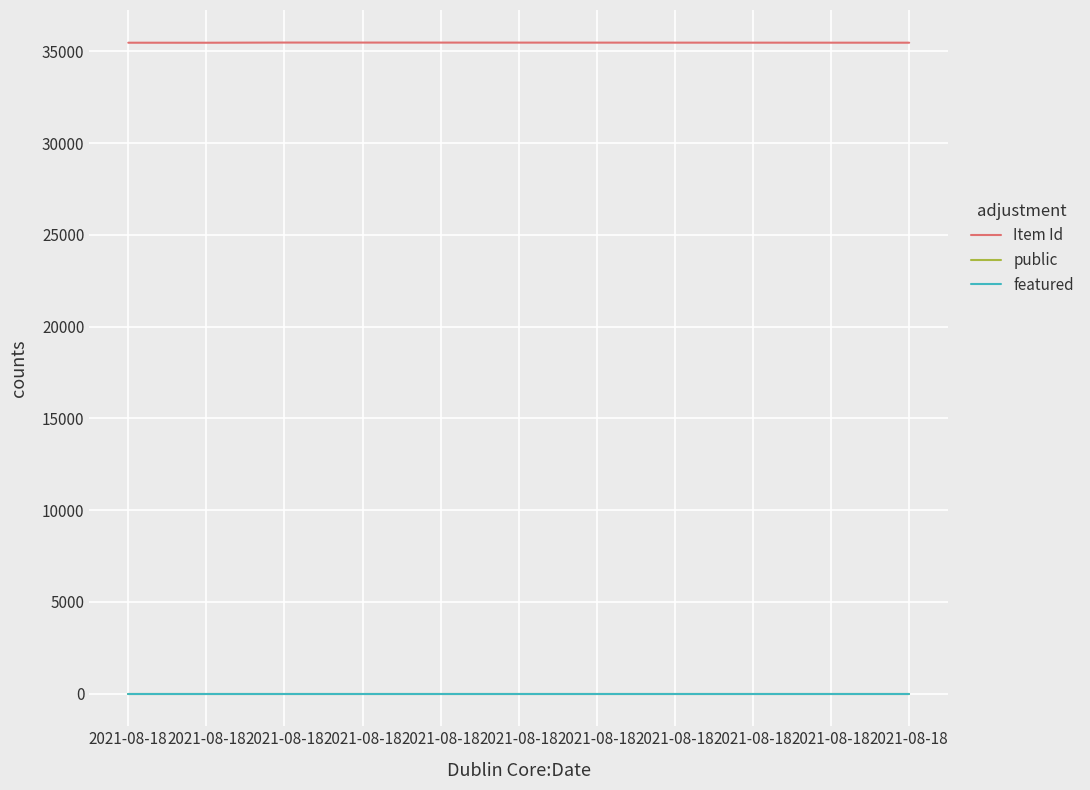

At which label does Item Id first exceed 35479?

2021-08-18